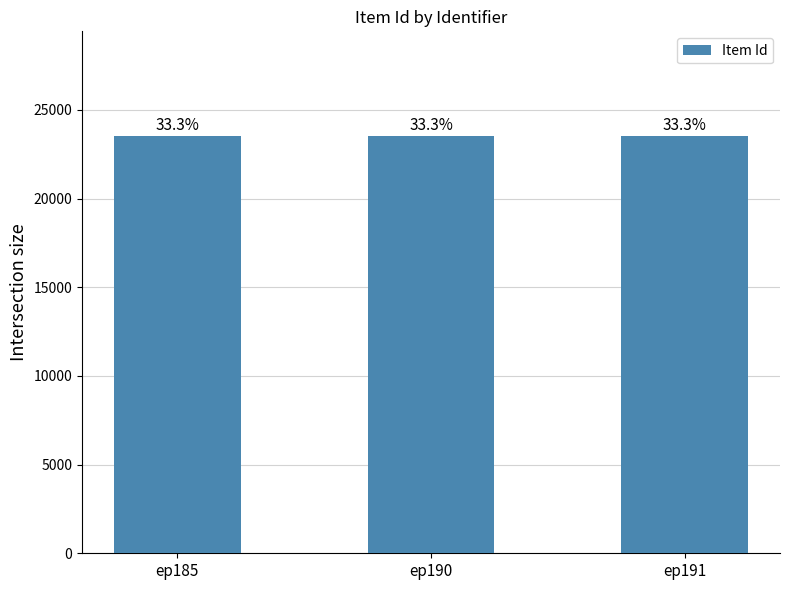

What is the approximate value at ep190?

23542